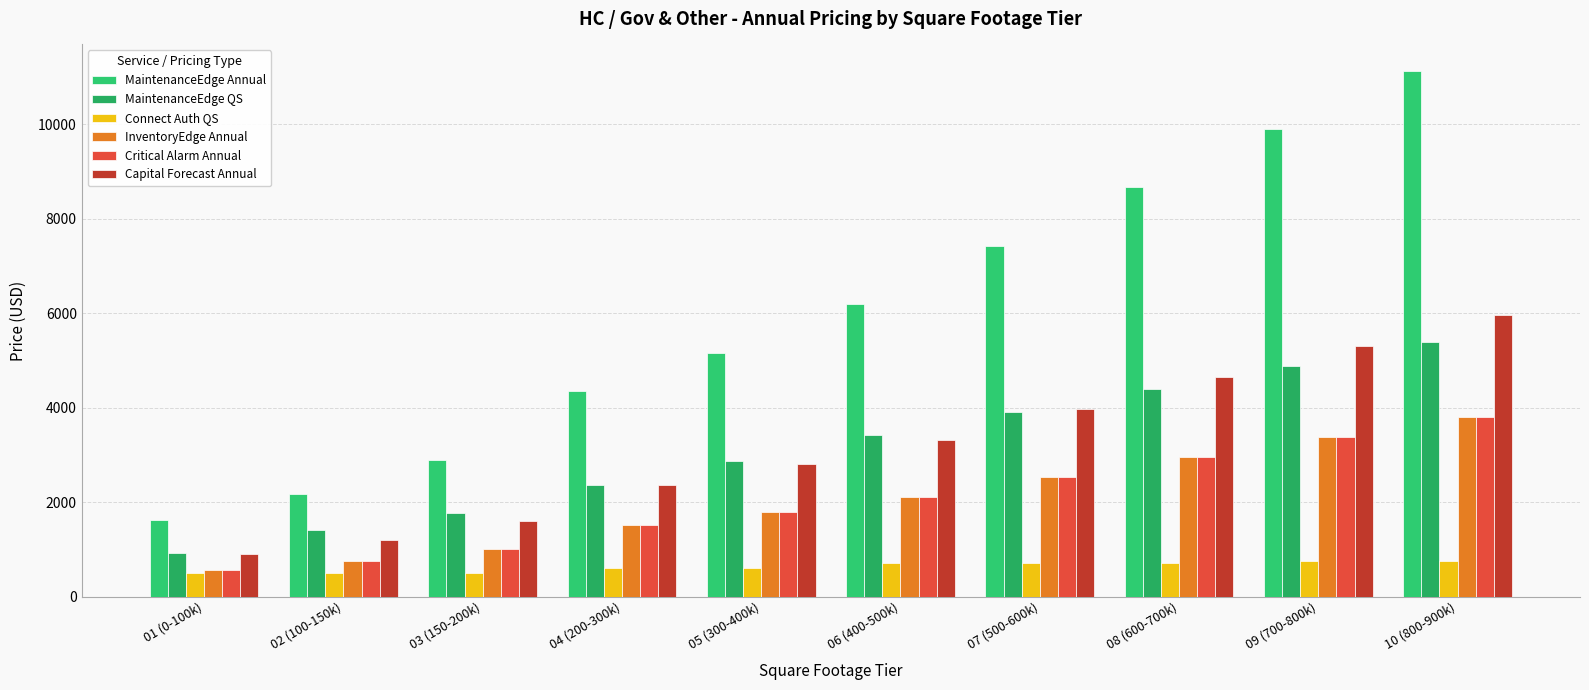

What is the approximate value of MaintenanceEdge Annual at 09 (700-800k), to the nearest 100?

9900